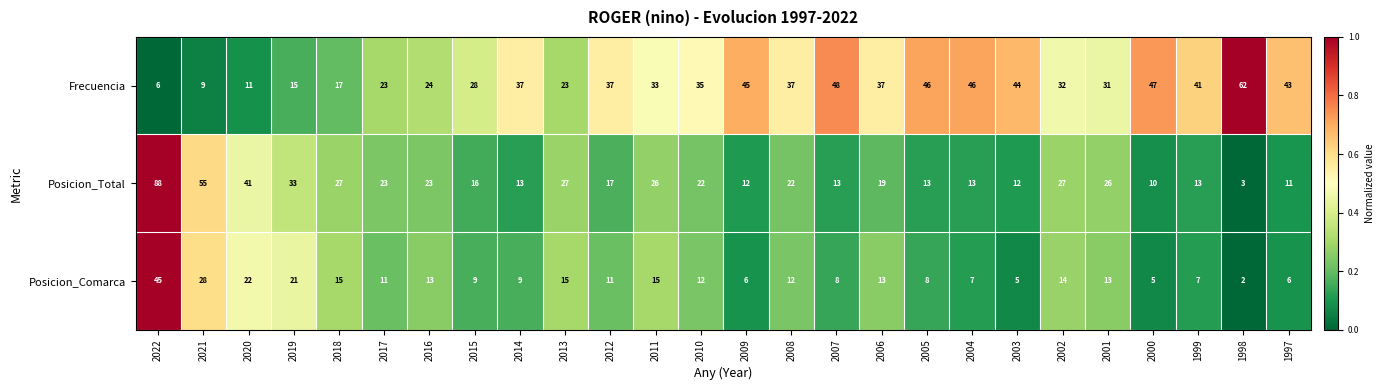

What is the average value of the Frecuencia series?

33